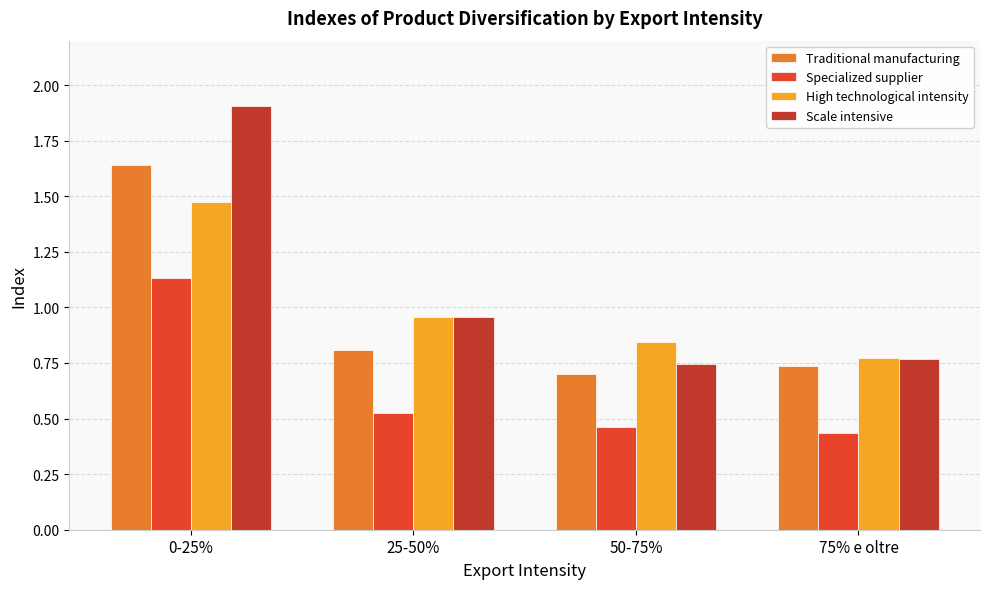

What is the sum of the Scale intensive values at 25-50% and 75% e oltre?

1.7